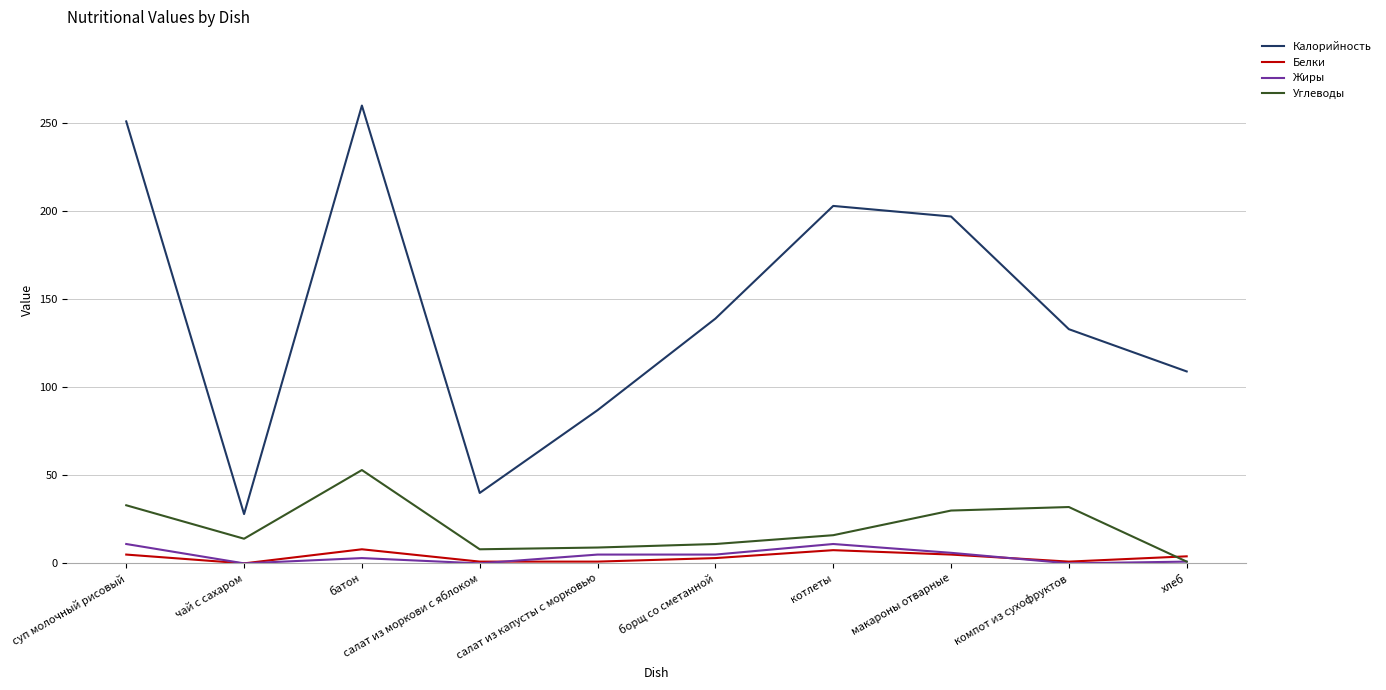

Which series has the widest spread of values?

Калорийность